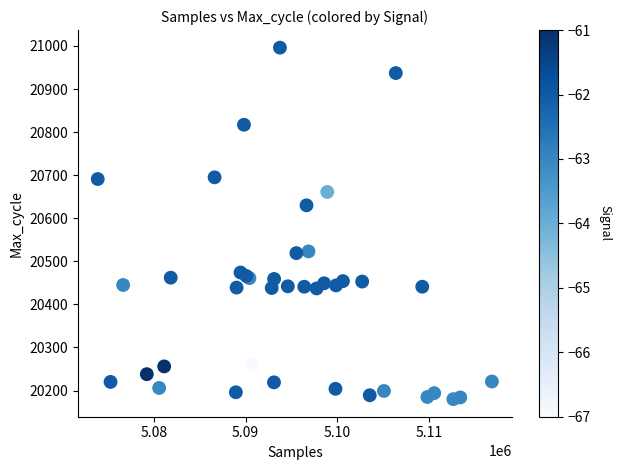

What Y value in the scatter plot is closest to 20588?

20630